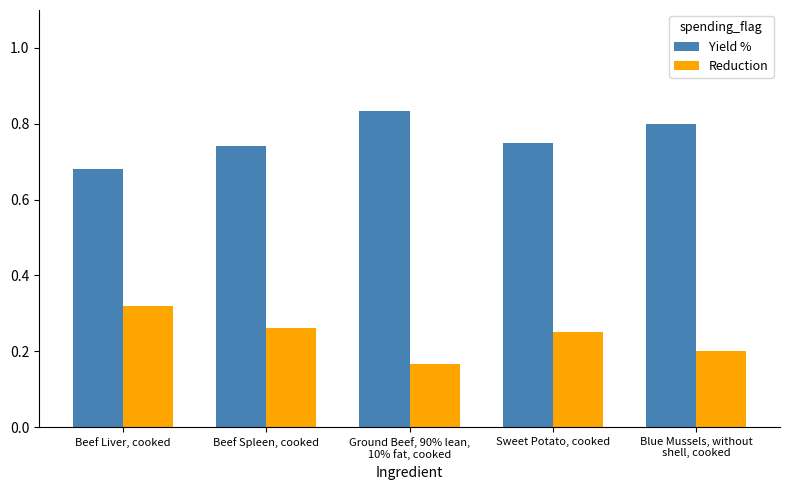

Count the number of data series in this chart.

2